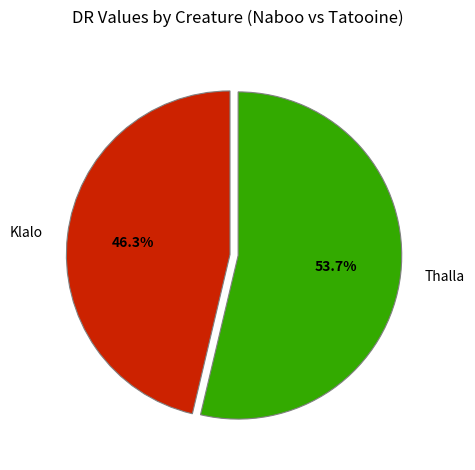

To the nearest percent, what portion does Thalla represent?

54%